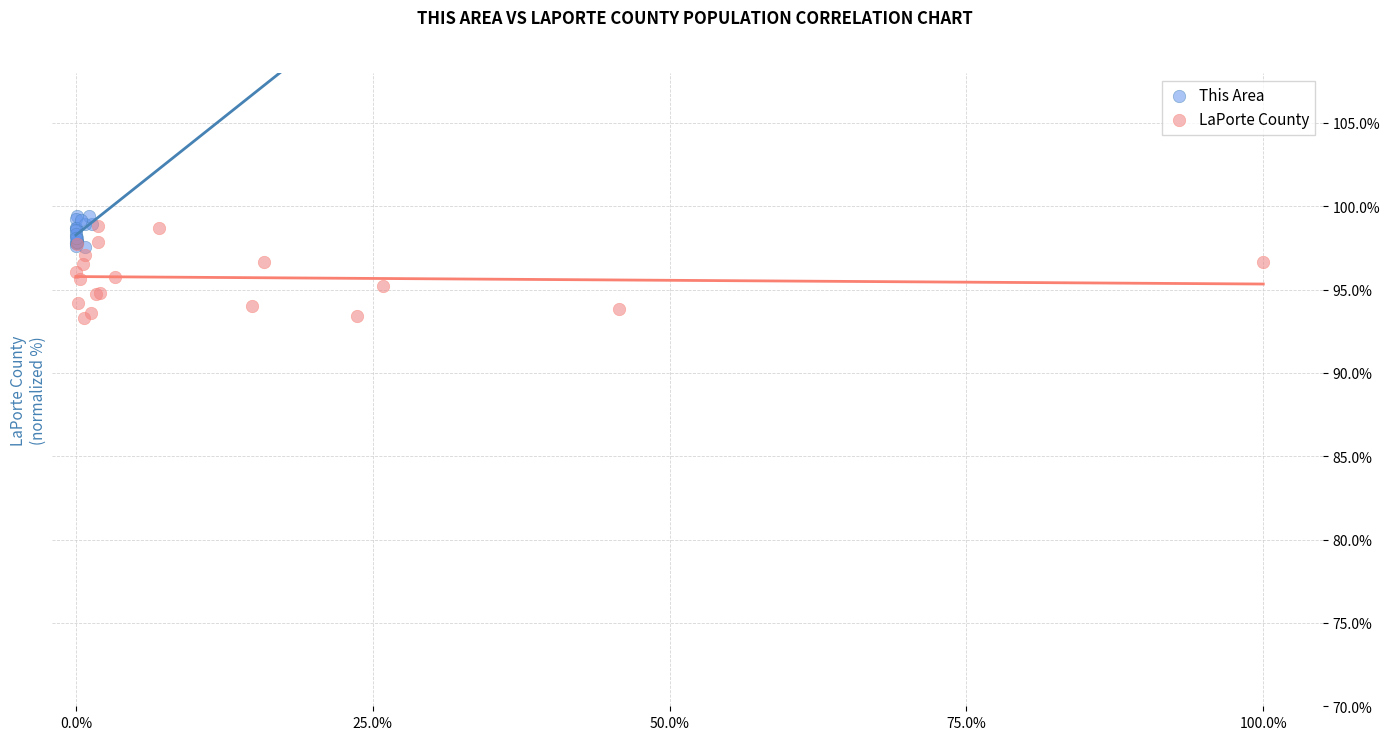

Which series contains the highest Y value?

This Area